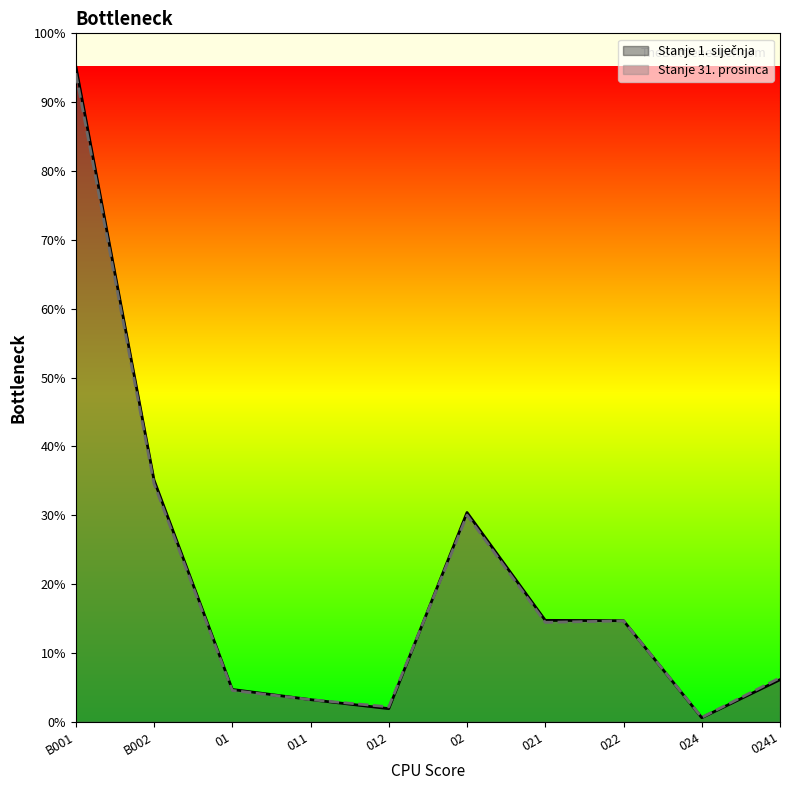

Reading right to left, what are all the values shown in this chart?

Stanje 1. siječnja: 939716.0	92129.0	2253516.0	2260979.0	4663533.0	293572.0	494760.0	721330.0	5384863.0	14607532.0
Stanje 31. prosinca: 982019.3	98687.0	2249250.4	2216301.1	4604514.4	333966.2	494760.0	700290.8	5304805.2	14449572.2